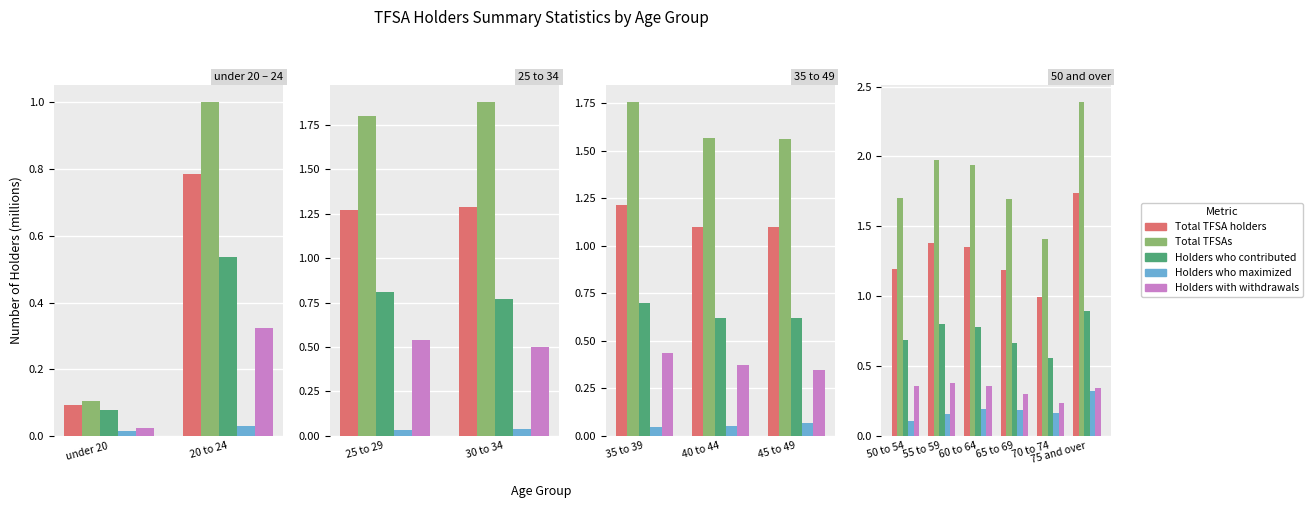

What position from the left is 75 and over?

6